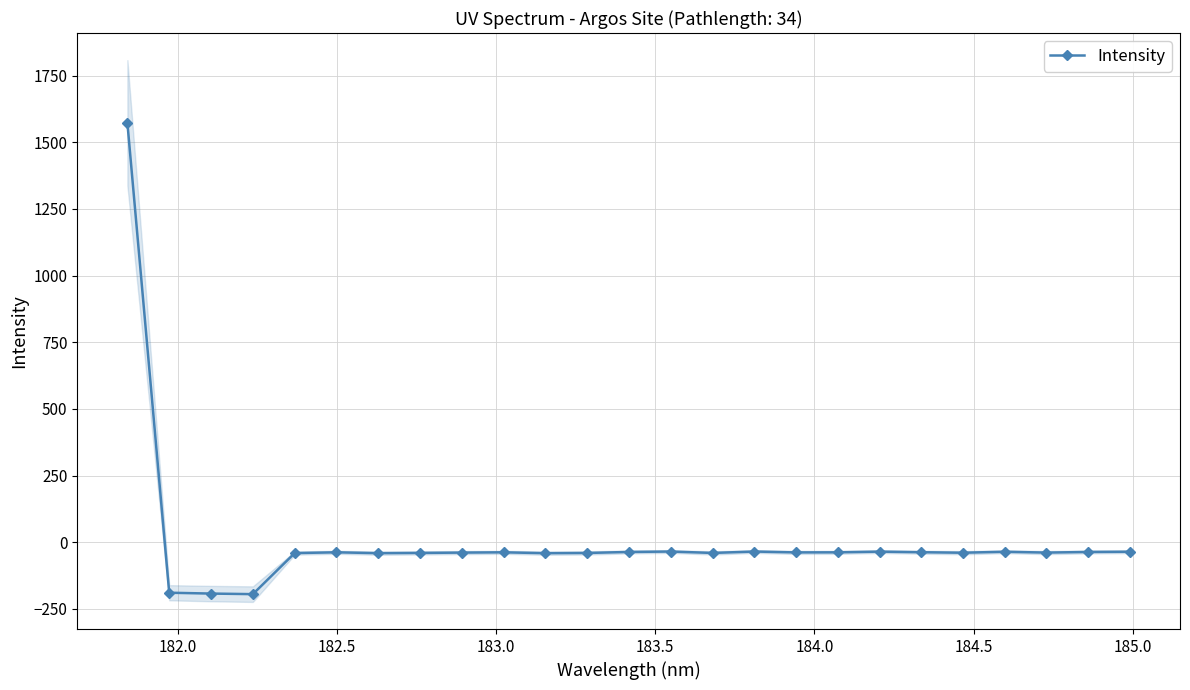

What is the value of the Intensity point at the 4th from the left?

-194.9